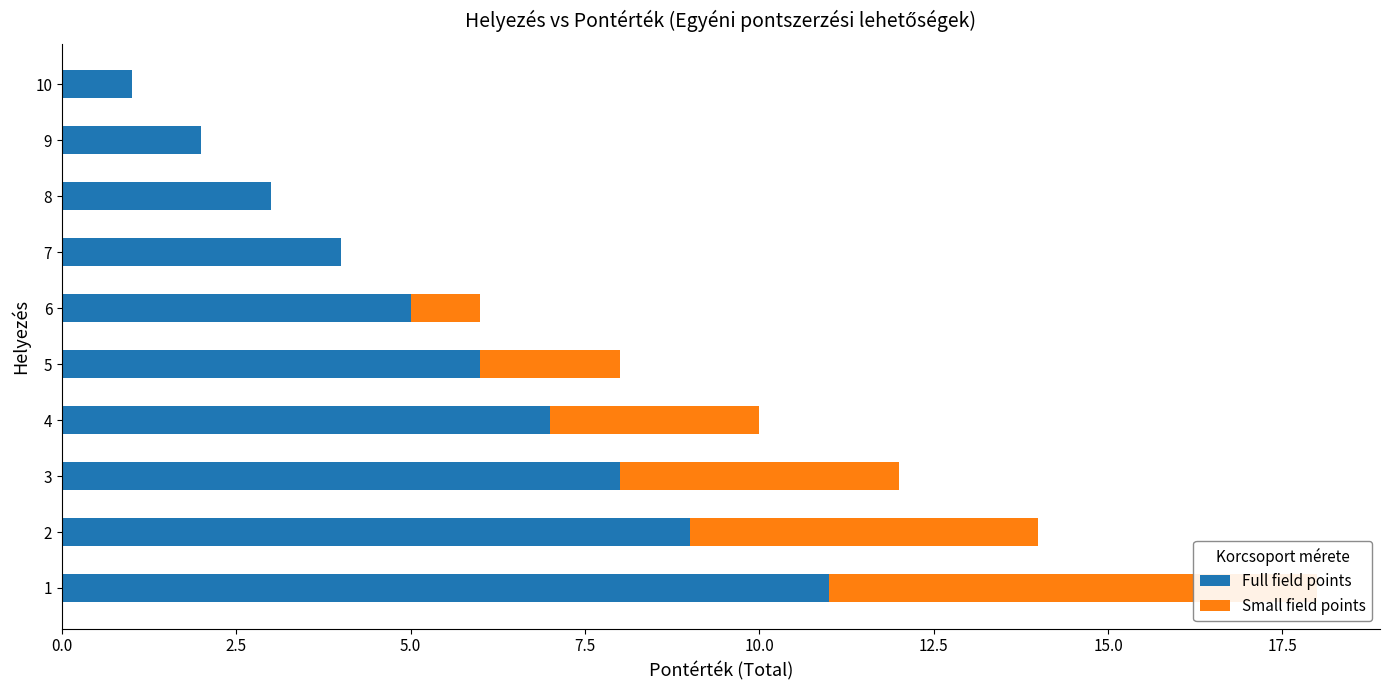

Are the bars horizontal?

Yes